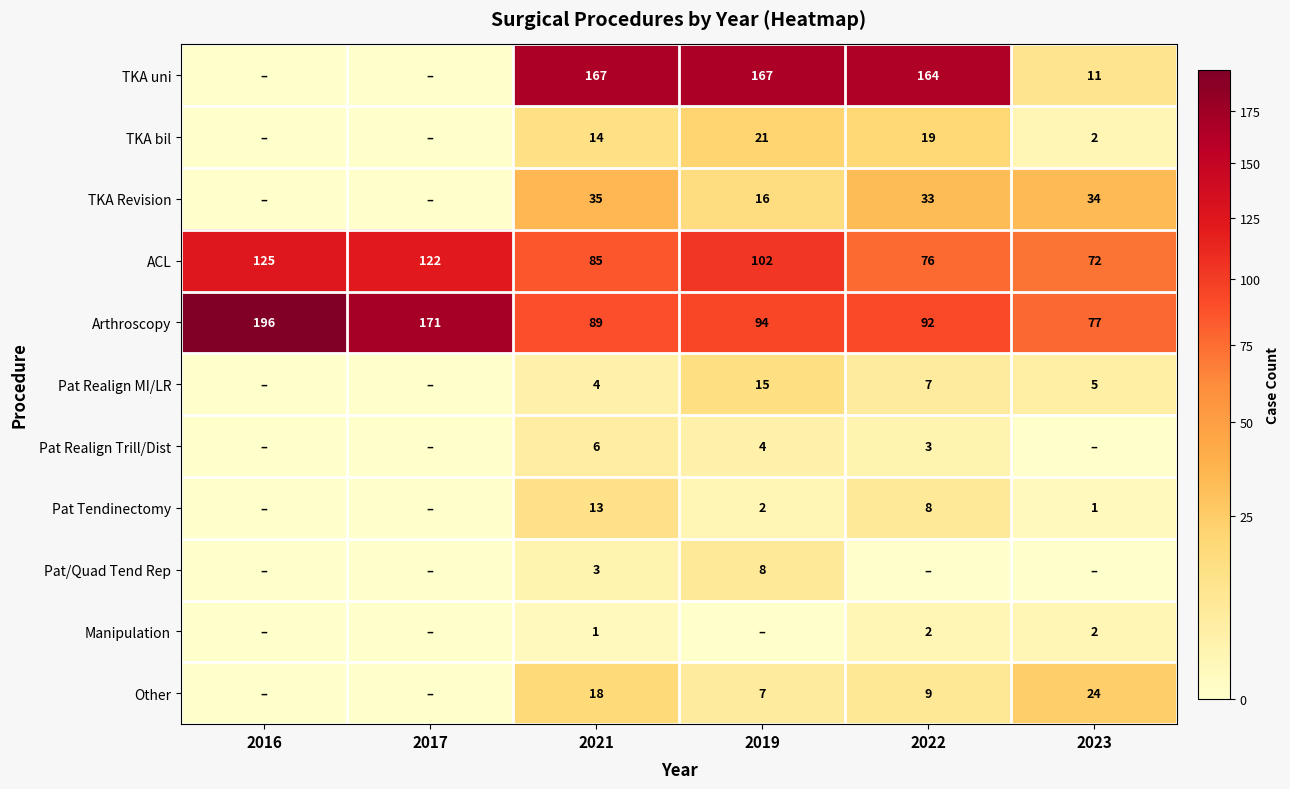

At which label does Arthroscopy first exceed 94?

2016